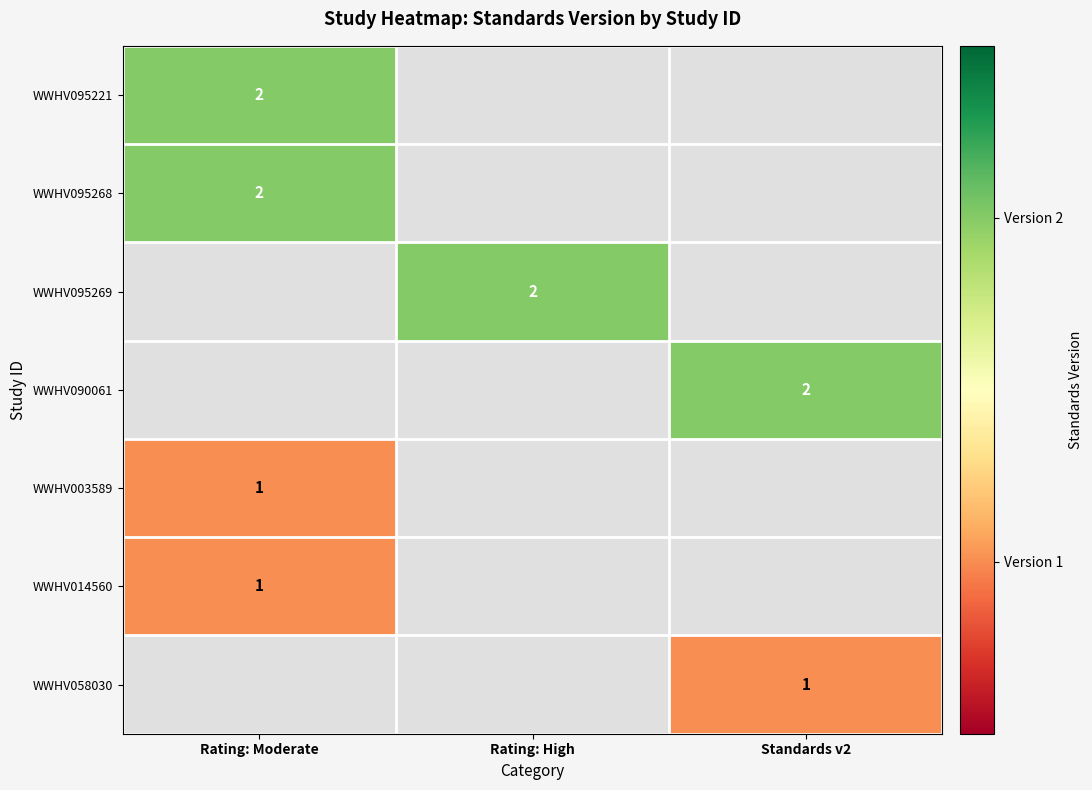

The value of WWHV090061 at Standards v2 is 2. True or false?

True